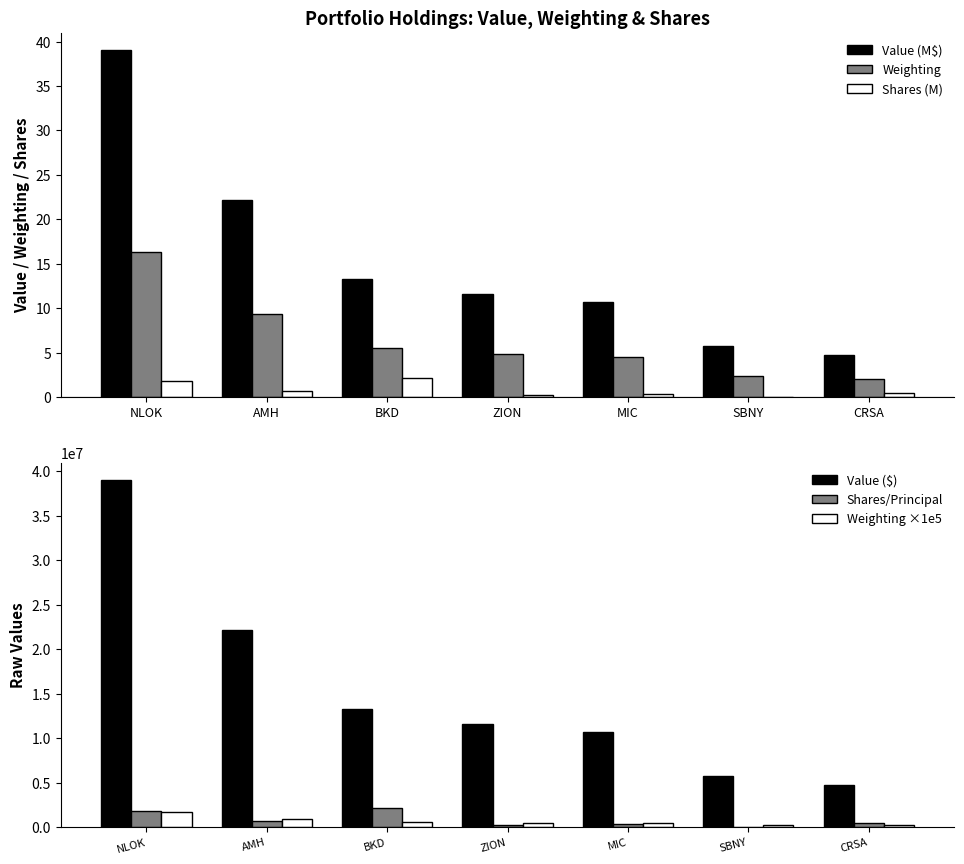

List the series in order of their peak value, highest first.

Value ($), Shares/Principal, Weighting ×1e5, Value (M$), Weighting, Shares (M)